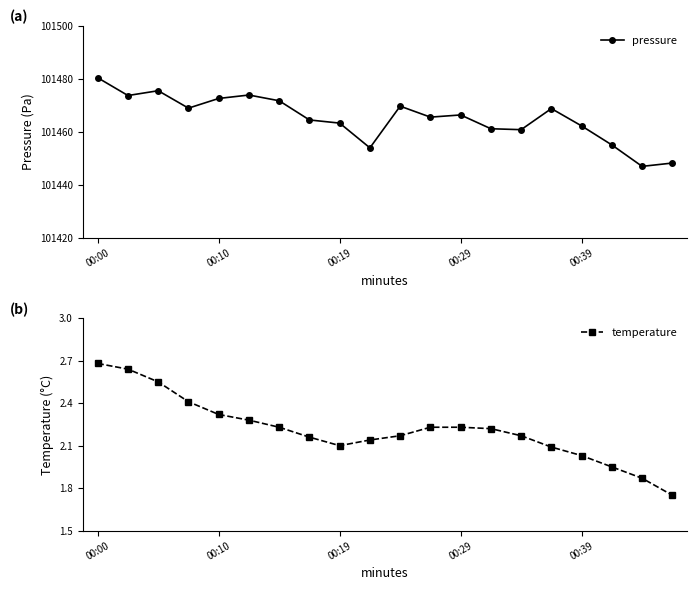

At which label does pressure reach its peak?

00:00